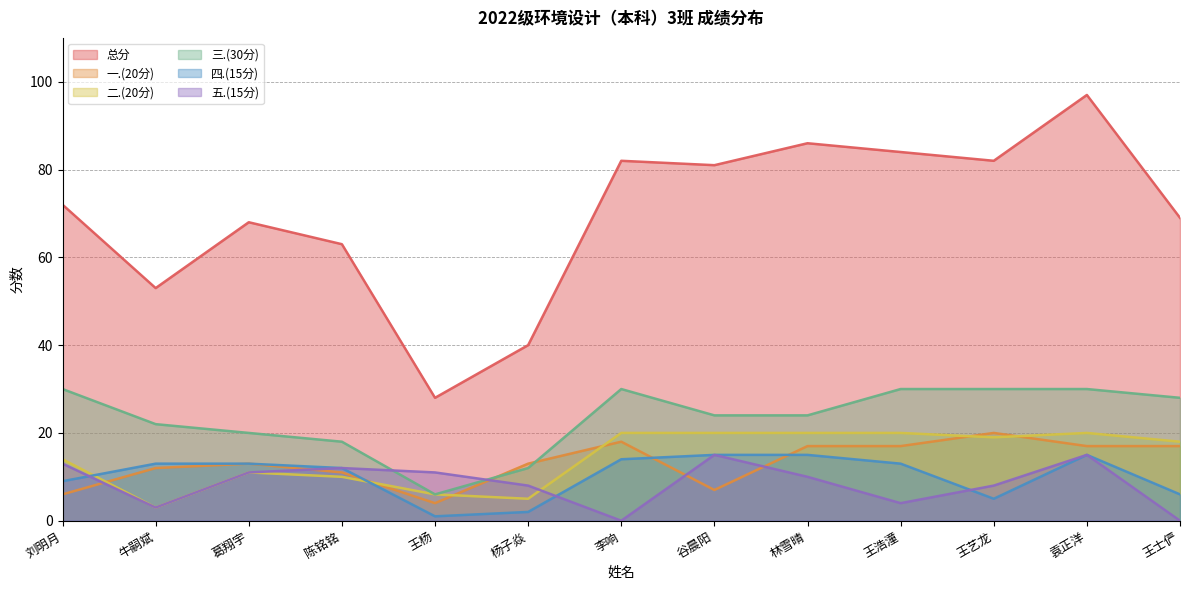

What is the difference between the second highest and minimum values in the 总分 series?

58